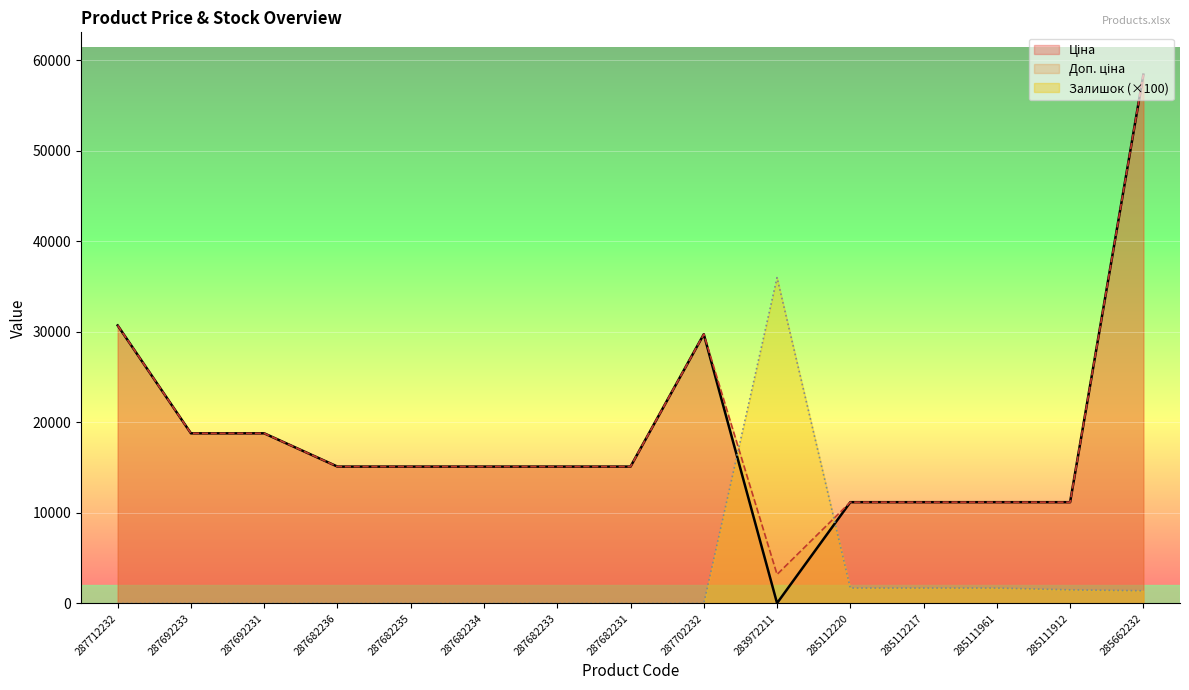

What position from the right is 287702232?

7